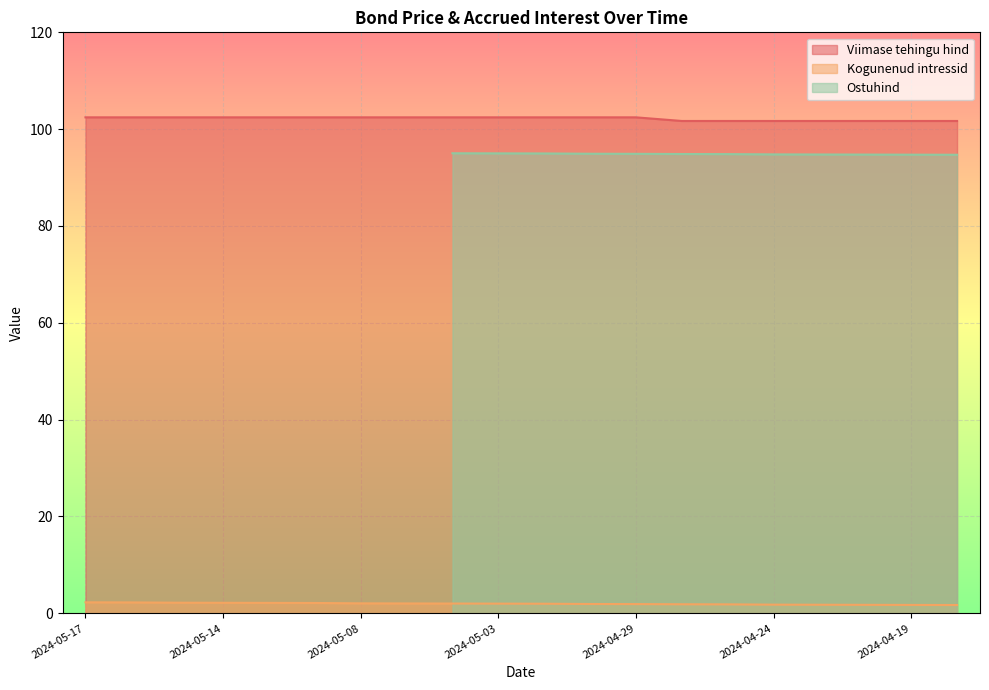

True or false: Viimase tehingu hind and Kogunenud intressid cross at least once.

False